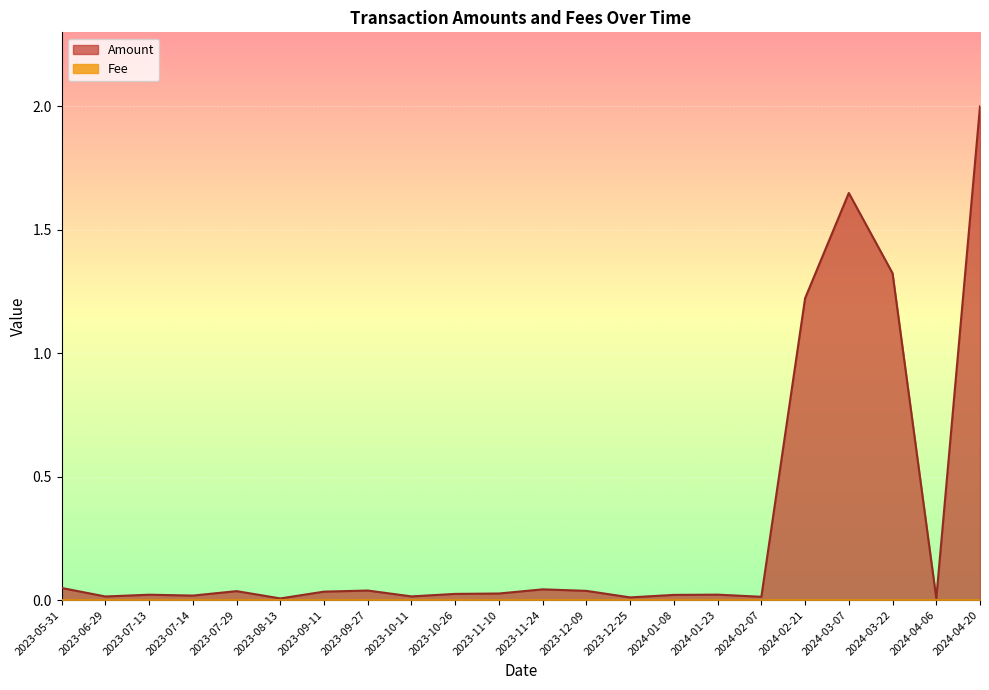

How many lines are shown in the chart?

2